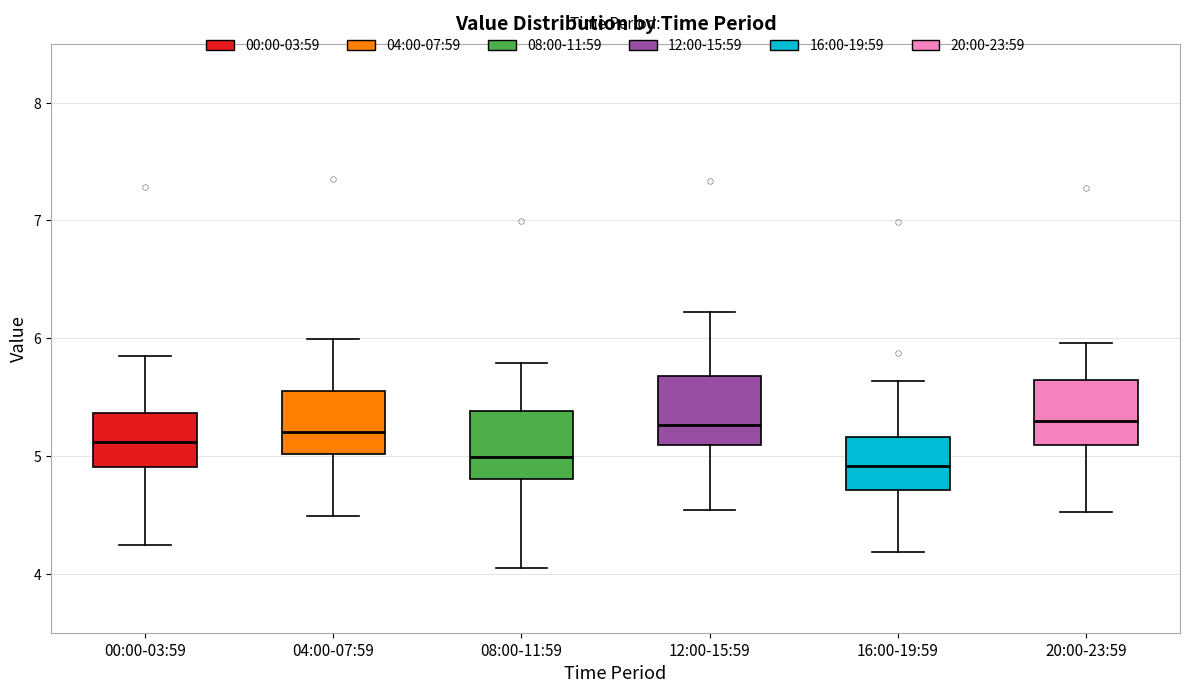

Reading left to right, read every box against the y-axis: the position of its median line, the range the box covers, and the ends of its whiskers. The values are not printed on the chart, so give them approximately, as read against the axis.

00:00-03:59: median 5.1, box 4.9 to 5.4, whiskers 4.2 to 5.9
04:00-07:59: median 5.2, box 5.0 to 5.5, whiskers 4.5 to 6.0
08:00-11:59: median 5.0, box 4.8 to 5.4, whiskers 4.1 to 5.8
12:00-15:59: median 5.3, box 5.1 to 5.7, whiskers 4.5 to 6.2
16:00-19:59: median 4.9, box 4.7 to 5.2, whiskers 4.2 to 5.6
20:00-23:59: median 5.3, box 5.1 to 5.6, whiskers 4.5 to 6.0